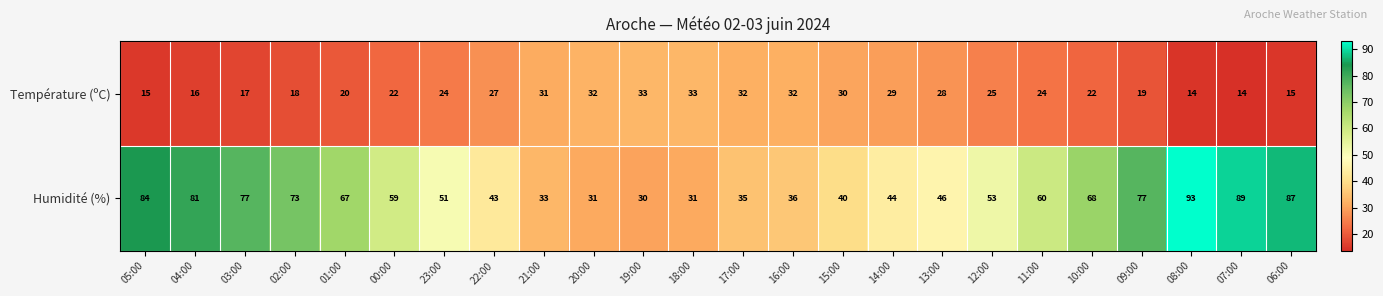

What is the approximate value of Température (ºC) at 05:00, to the nearest 5?

15